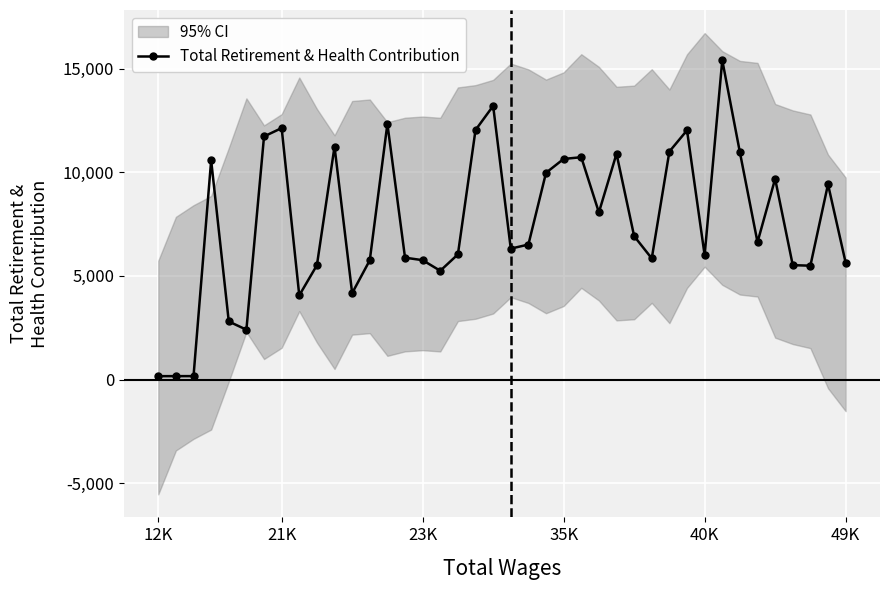

What is the label of the 38th point from the left?

37